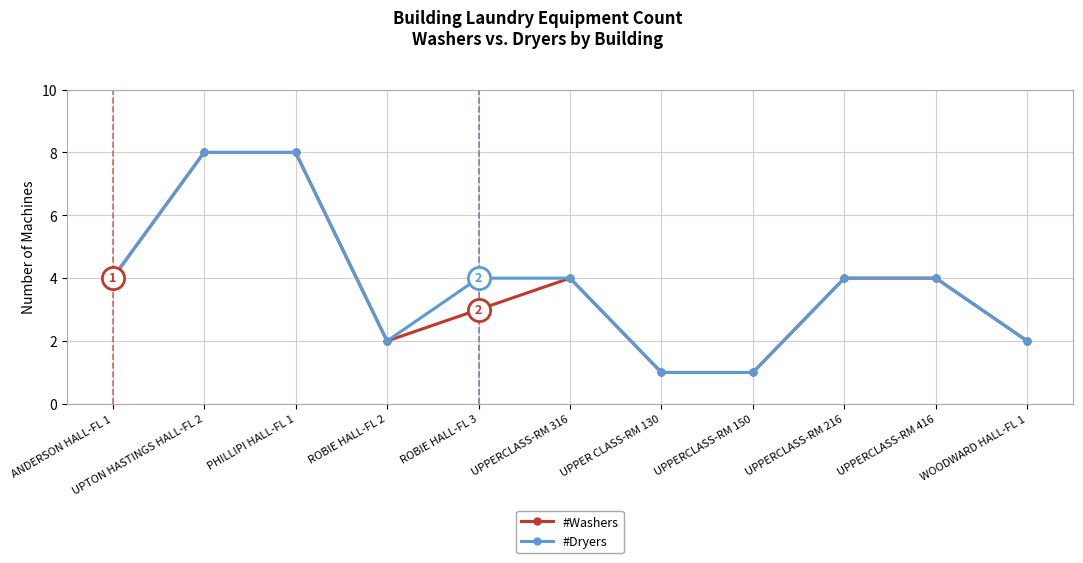

What is the value of the #Washers point at the 10th from the left?

4